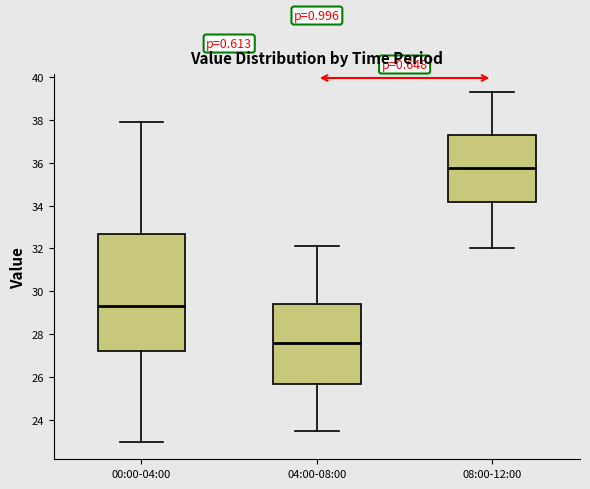

Which box is the tallest, from its lower edge to its upper edge?

00:00-04:00